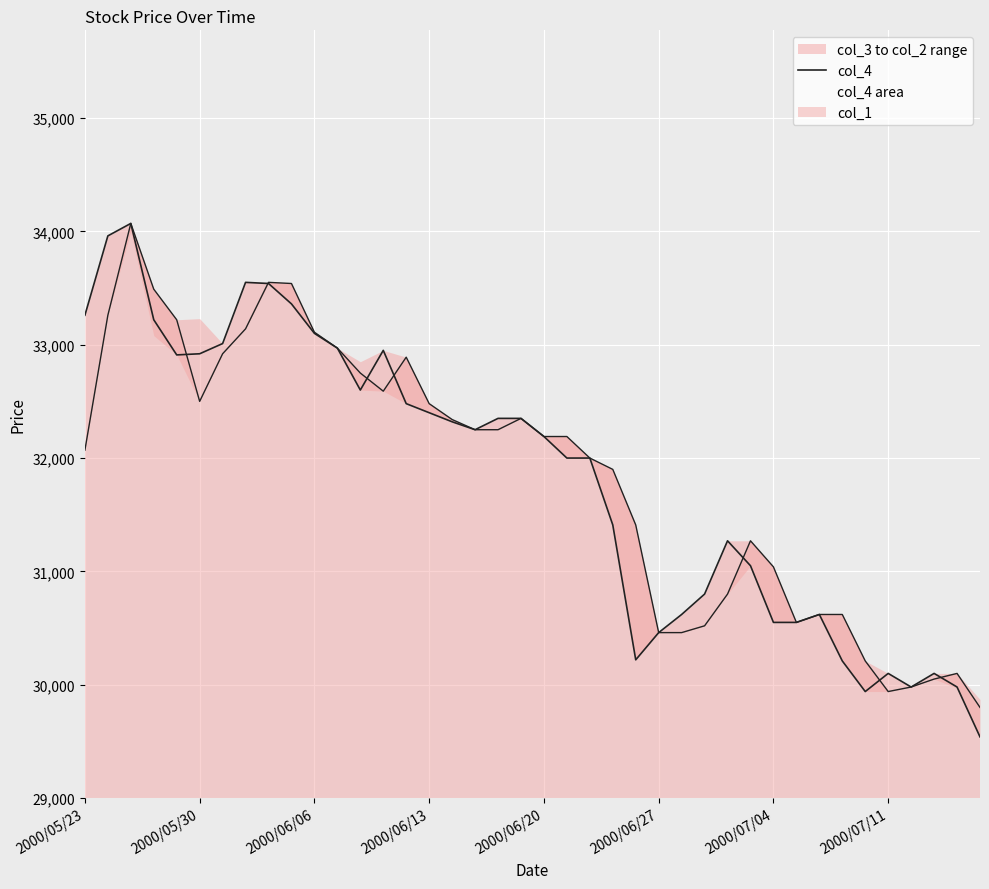

How many interior local peaks (higher than both neighbors) does the data have?

7